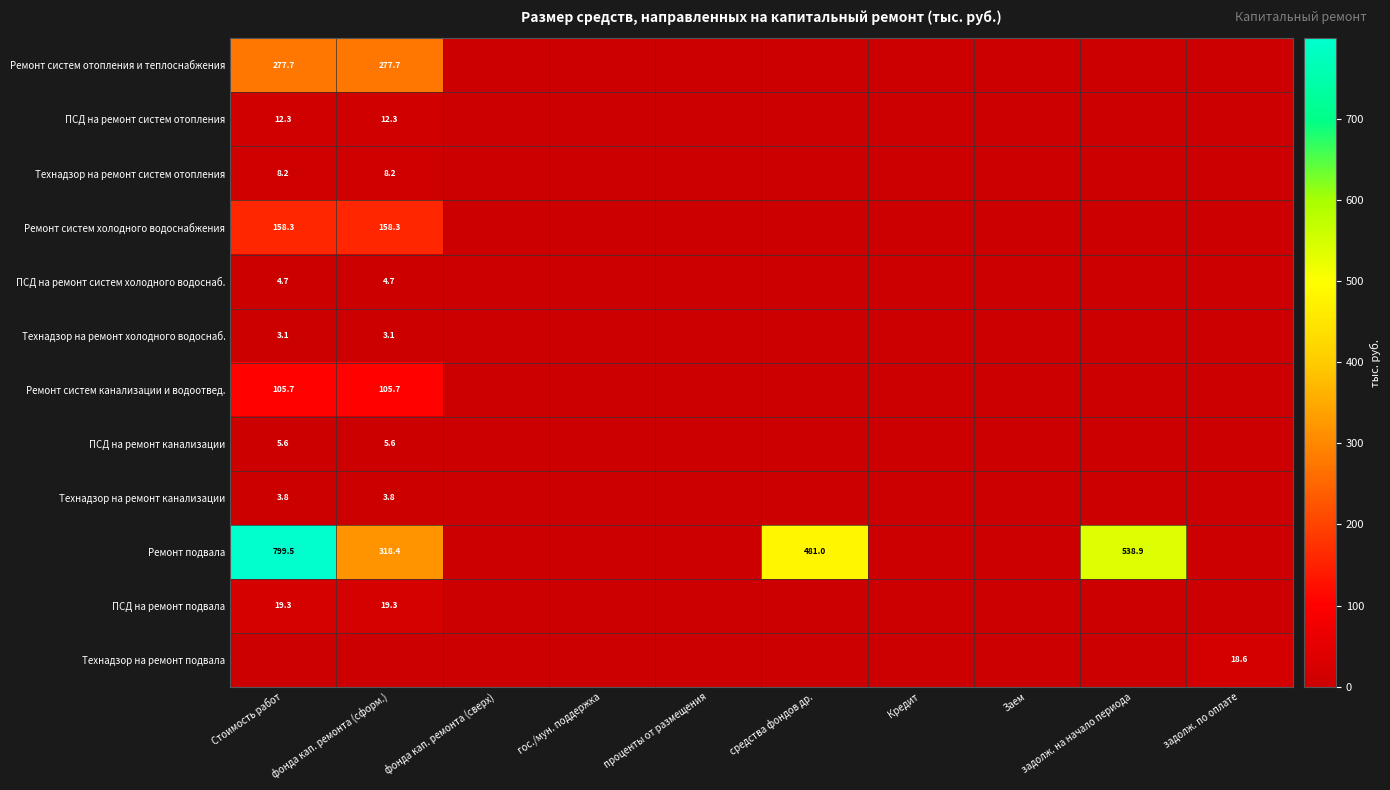

Is it true that Технадзор на ремонт холодного водоснаб. equals 3.1 at фонда кап. ремонта (сформ.)?

True